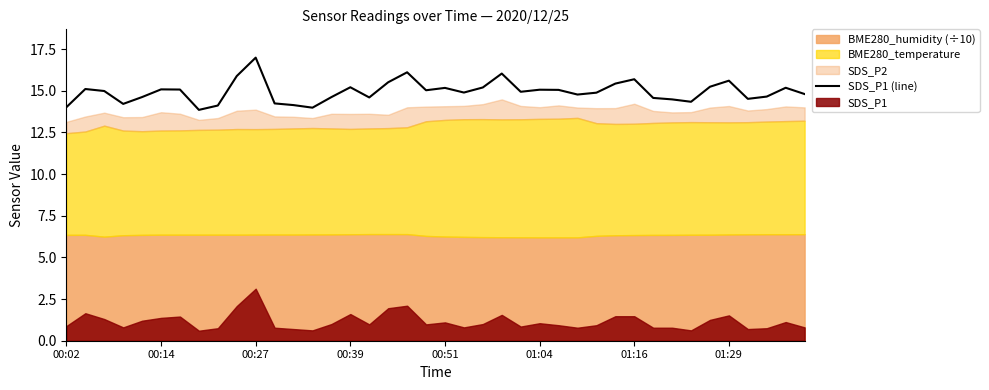

At which label does SDS_P1 (line) reach its peak?

00:27